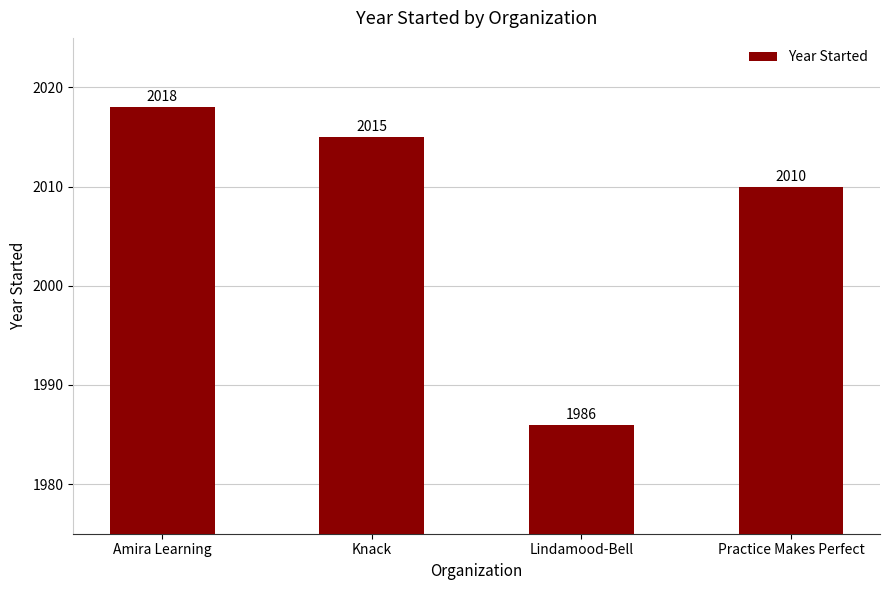

Does the chart contain stacked bars?

No